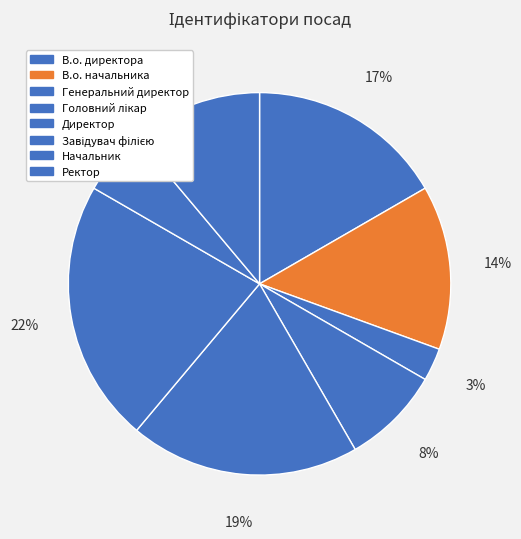

Approximately how many times larger is the value at Начальник compared to Директор?

0.3